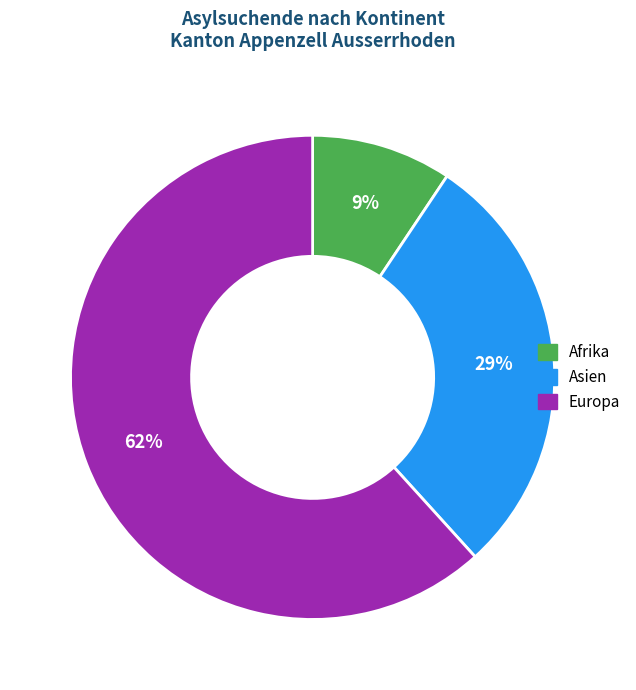

To the nearest percent, what is the average slice percentage?

33%